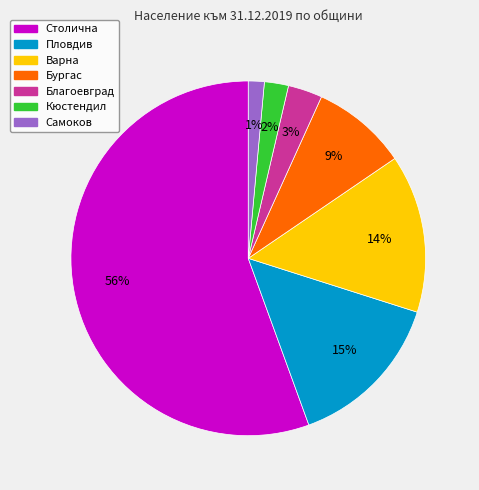

What is the smallest slice in the pie chart?

Самоков